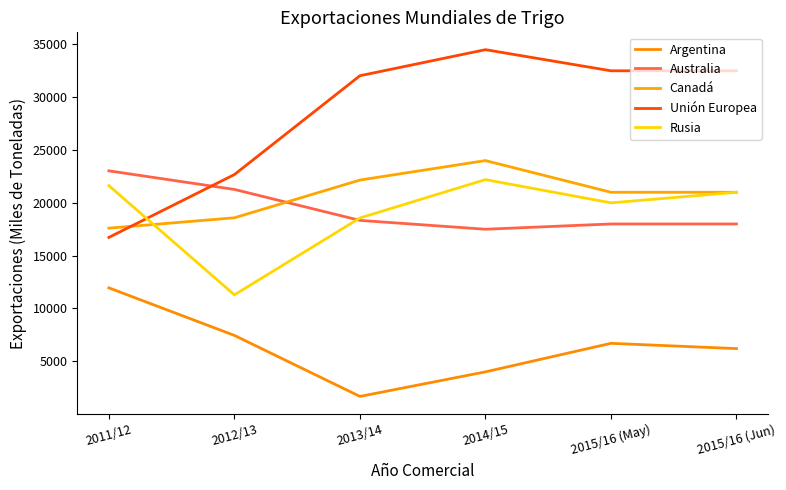

Where does the Argentina series first go above 6700?

2011/12